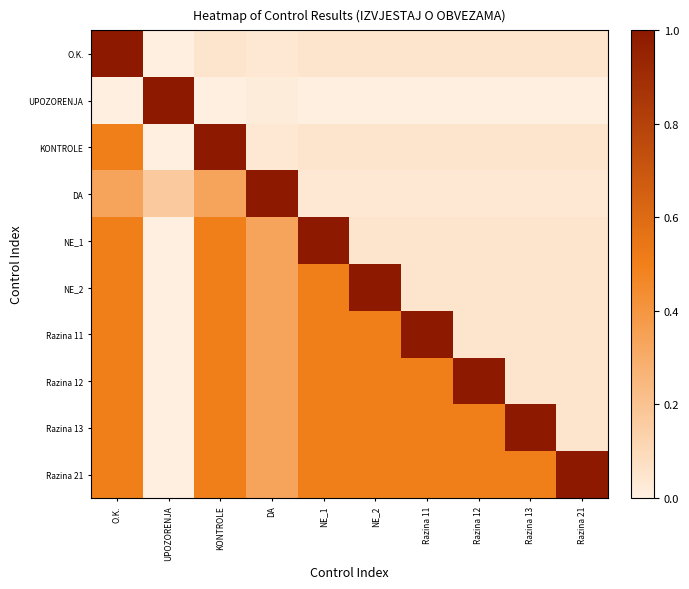

Between KONTROLE and DA, which series saw the biggest shift?

KONTROLE